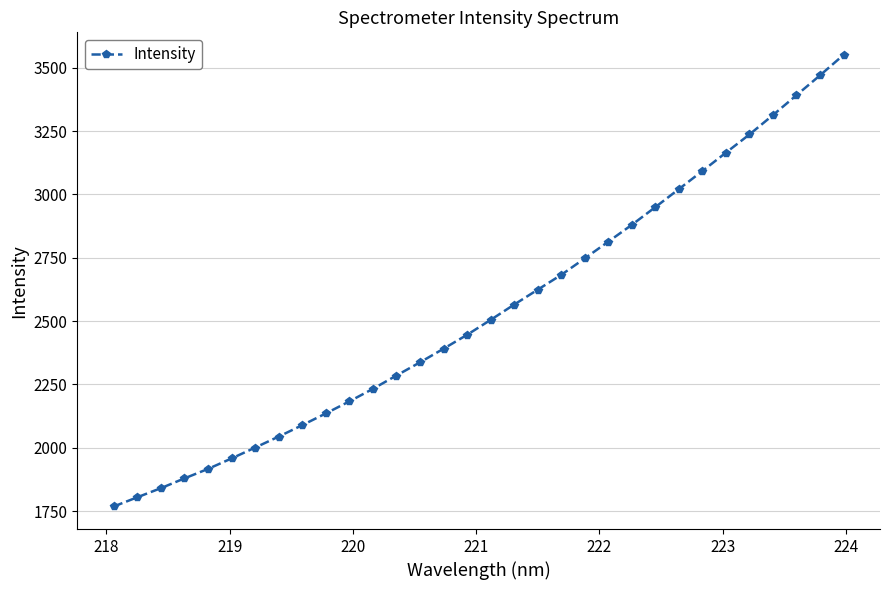

What is the smallest value displayed?

1768.6